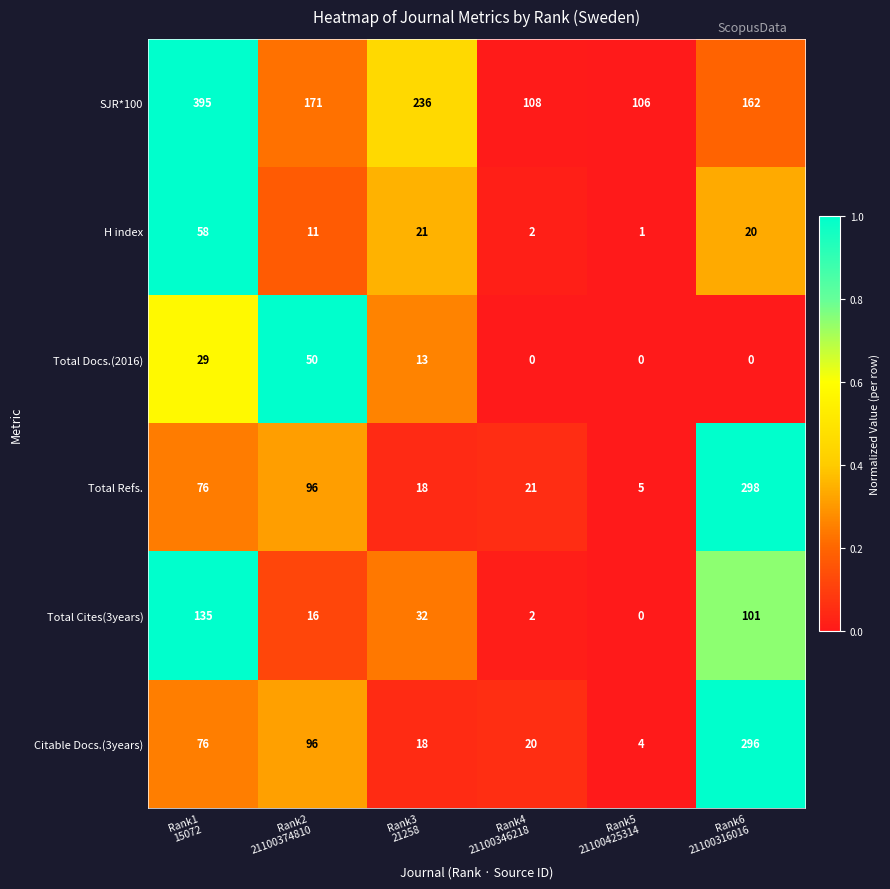

Rank the series by their maximum value, from lowest to highest.

Total Docs.(2016), H index, Total Cites(3years), Citable Docs.(3years), Total Refs., SJR*100